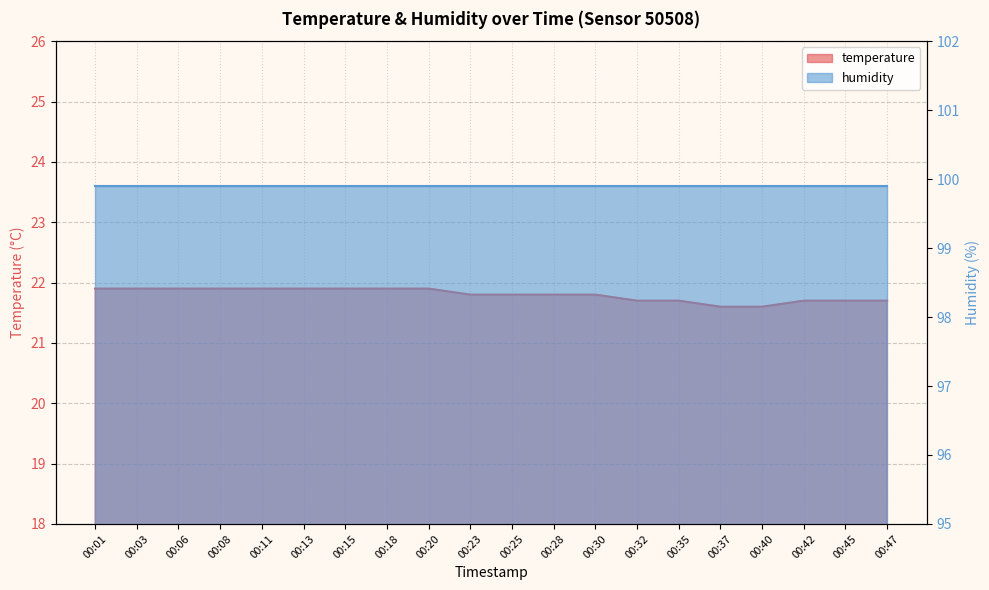

What is the sum of the values at 00:42 and 00:25?

43.5